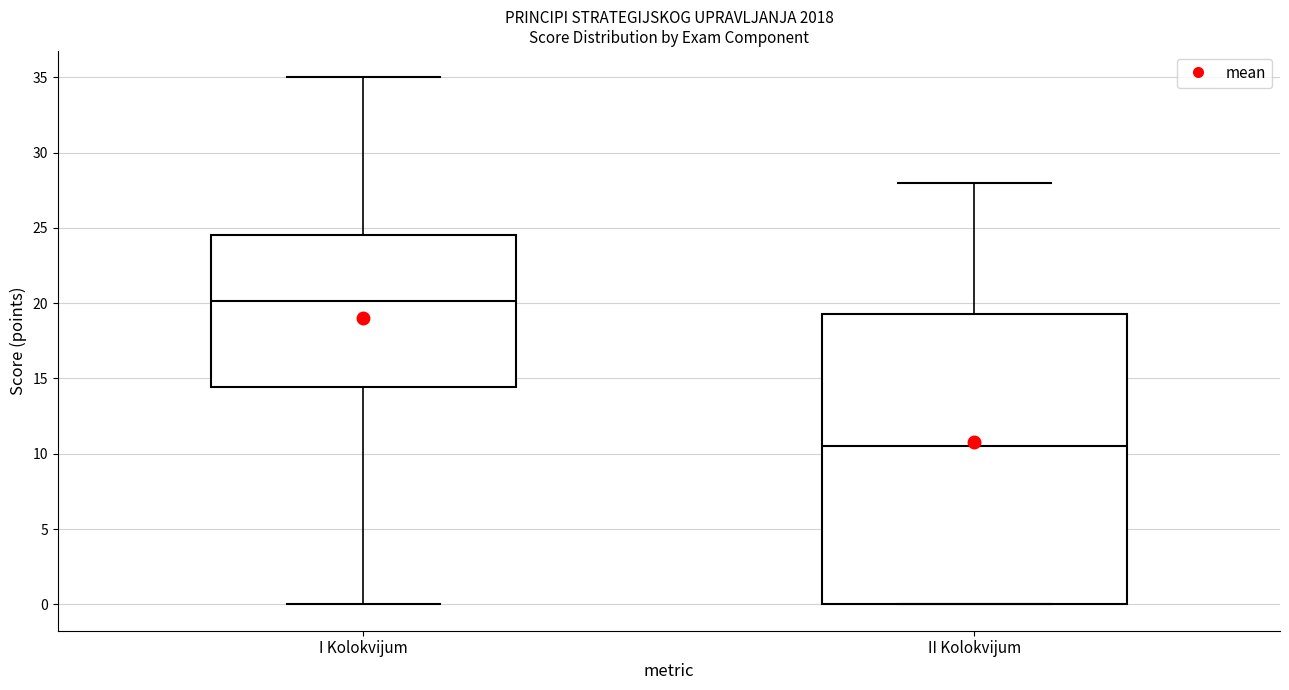

Reading left to right, read every box against the y-axis: the position of its median line, the range the box covers, and the ends of its whiskers. The values are not printed on the chart, so give them approximately, as read against the axis.

I Kolokvijum: median 20.0, box 14.5 to 24.5, whiskers 0.0 to 35.0
II Kolokvijum: median 10.5, box 0.0 to 19.5, whiskers 0.0 to 28.0